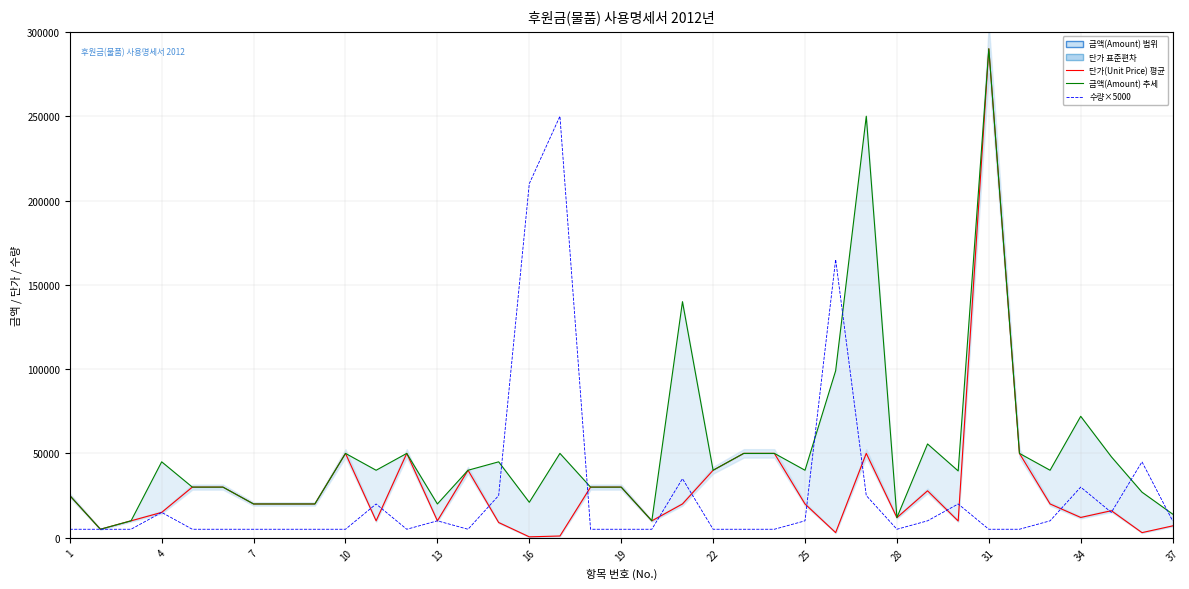

Is the value of 금액(Amount) 선 at 36 greater than the value of 수량(Quantity) ×5000 at 13?

Yes